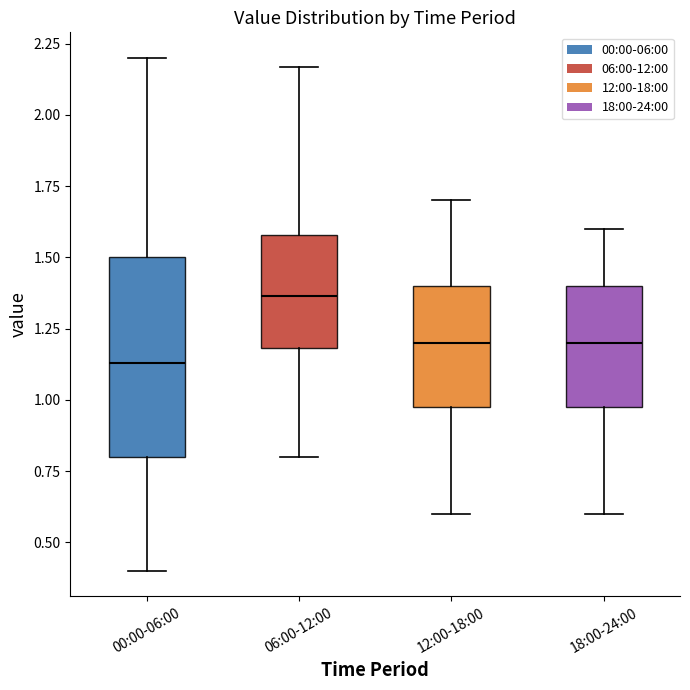

Where does the upper whisker of the box for 12:00-18:00 end on the y-axis? The values are not printed on the chart, so give them approximately, as read against the axis.

1.70